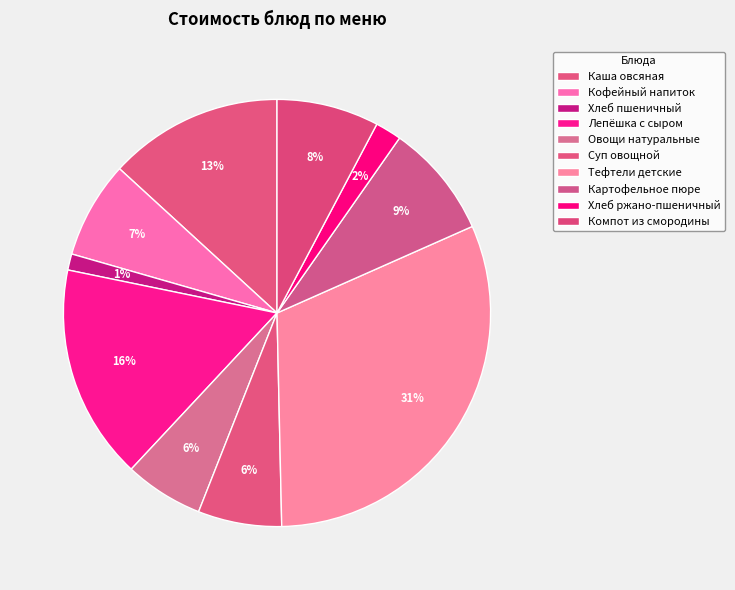

Is there any slice that represents more than half of the pie?

No